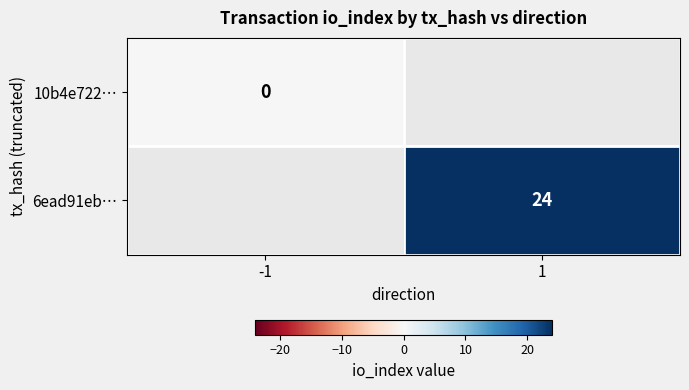

What is the maximum value shown in the chart?

24.0